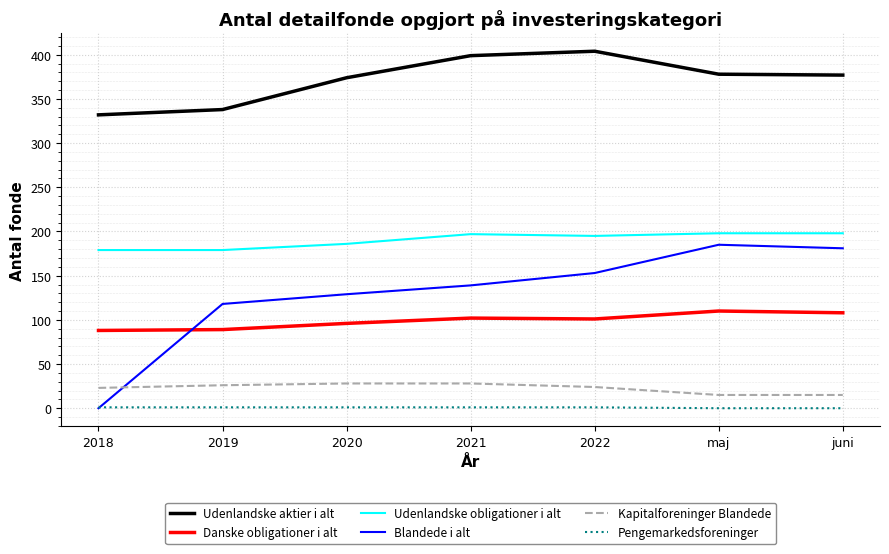

The Udenlandske obligationer i alt series shows 197 at 2021. True or false?

True